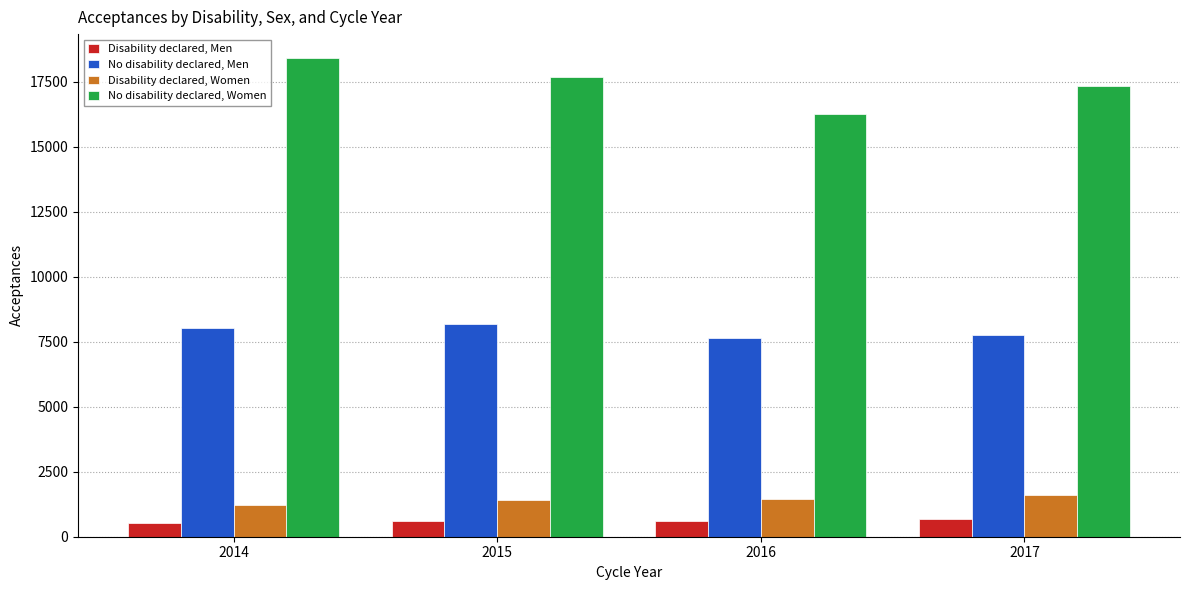

What is the maximum value for No disability declared, Men?

8185